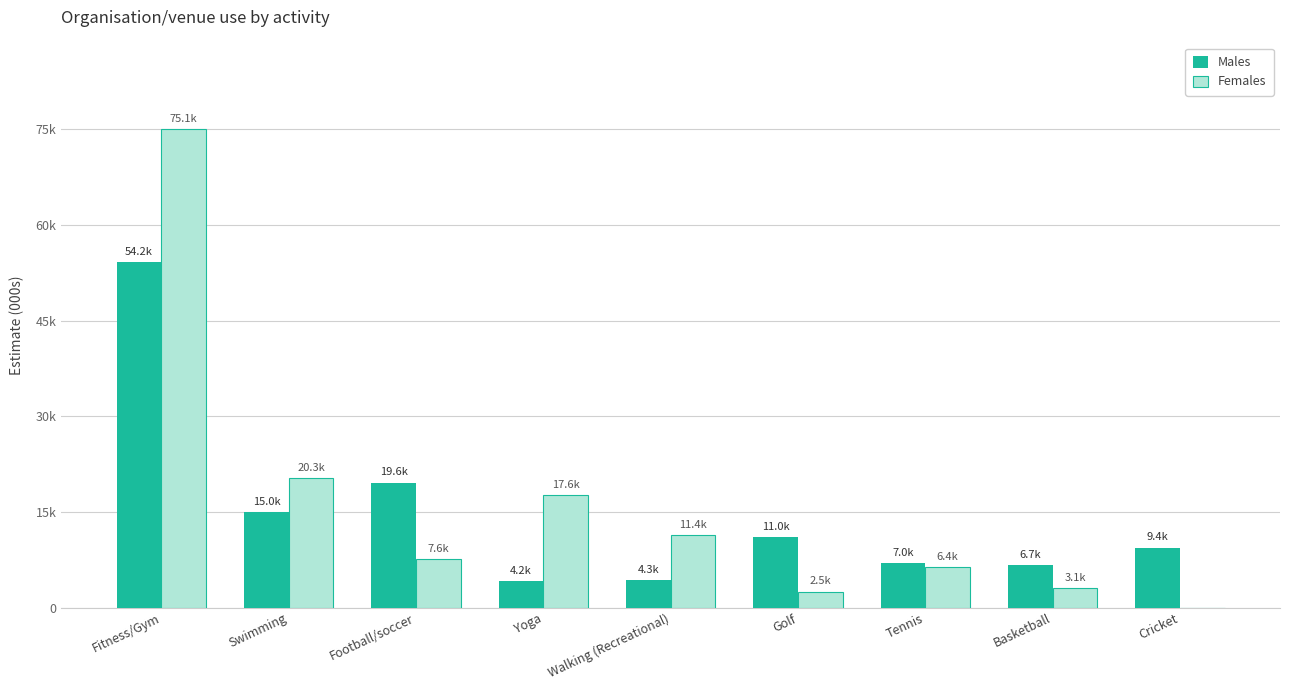

Is the value of Females at Basketball greater than the value of Males at Walking (Recreational)?

No